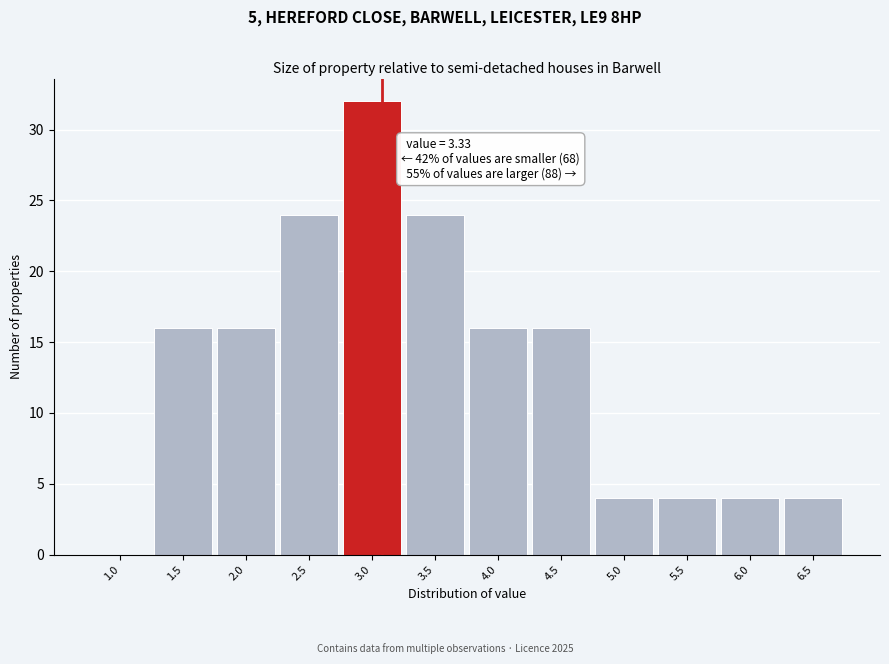

Reading right to left, list all the values displayed in this chart.

6.5=4	6.0=4	5.5=4	5.0=4	4.5=16	4.0=16	3.5=24	3.0=32	2.5=24	2.0=16	1.5=16	1.0=0